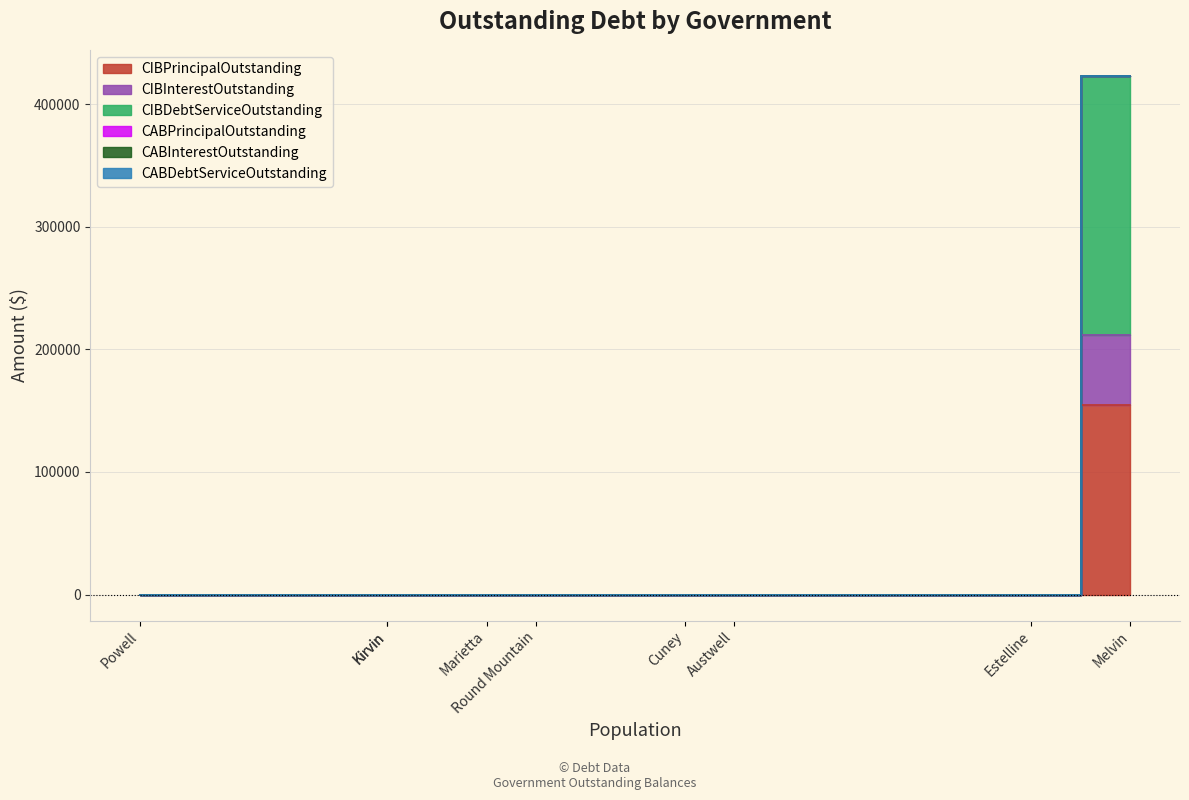

What are all the series names shown in the legend?

CIBPrincipalOutstanding, CIBInterestOutstanding, CIBDebtServiceOutstanding, CABPrincipalOutstanding, CABInterestOutstanding, CABDebtServiceOutstanding